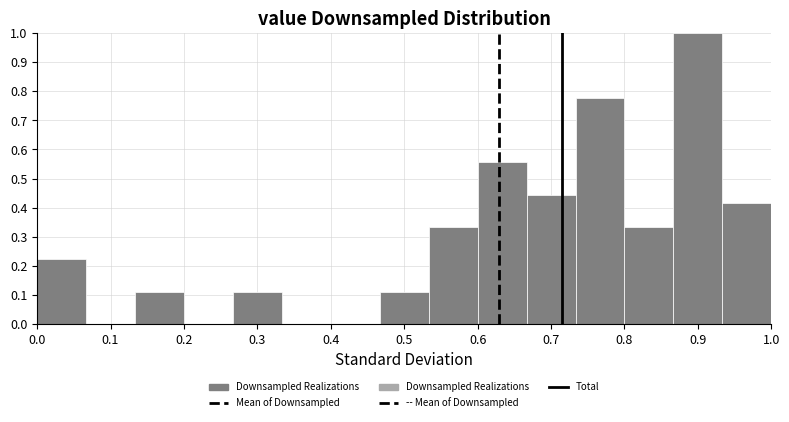

Reading left to right, list every bar in this chart as the range it spans on the x-axis followed by its height. Neither the bar edges nor the heights are printed on the chart, so give them approximately, as read against the axes.

0.00 to 0.07: 0.22
0.07 to 0.13: 0
0.13 to 0.20: 0.11
0.20 to 0.27: 0
0.27 to 0.33: 0.11
0.33 to 0.40: 0
0.40 to 0.47: 0
0.47 to 0.53: 0.11
0.53 to 0.60: 0.33
0.60 to 0.67: 0.56
0.67 to 0.73: 0.44
0.73 to 0.80: 0.78
0.80 to 0.87: 0.33
0.87 to 0.93: 1.00
0.93 to 1.00: 0.42